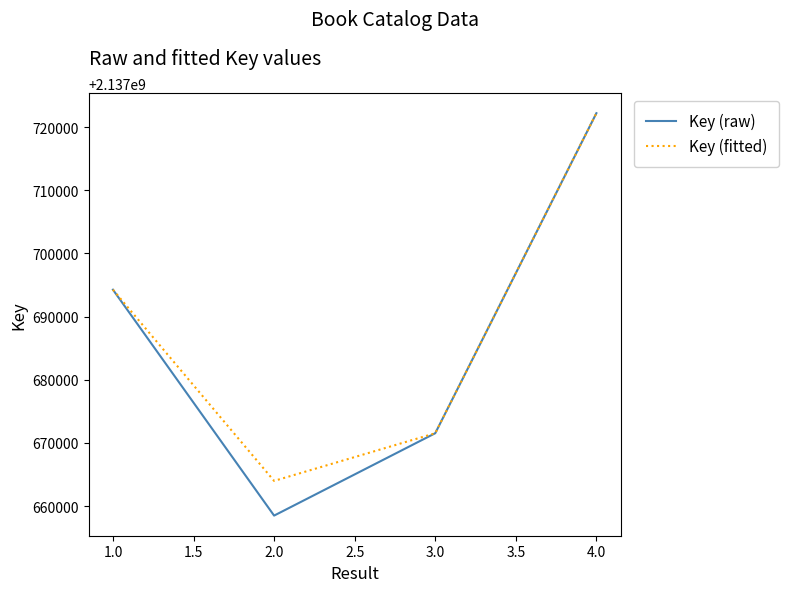

Which series has the largest range (max minus min)?

Key (raw)